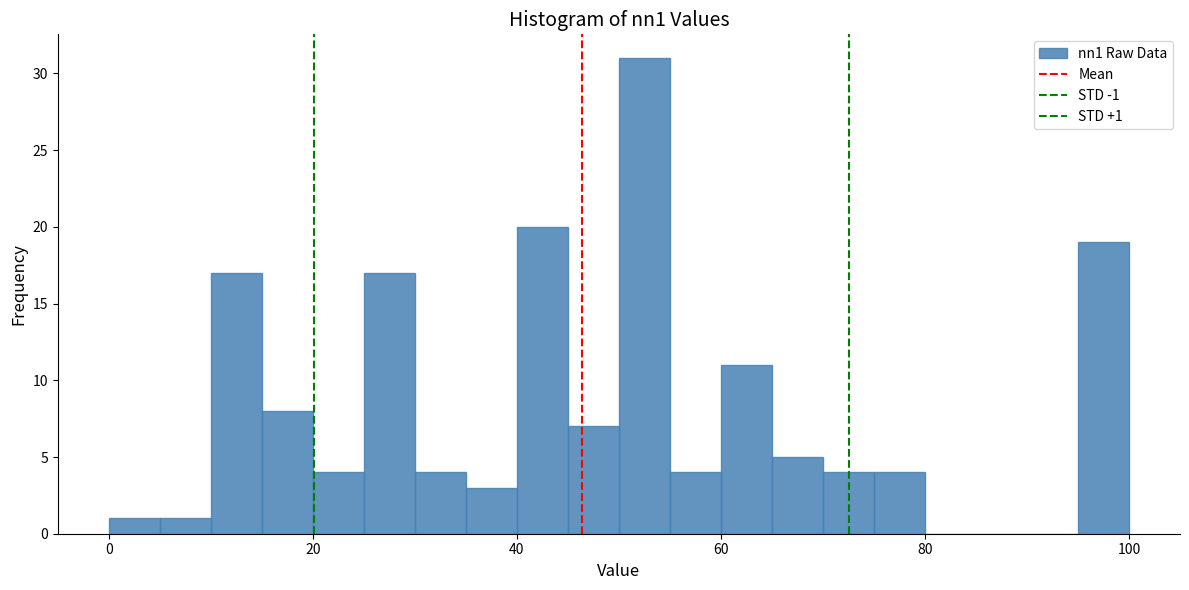

Read against the x-axis, roughly where is the centre of the tallest bar?

52